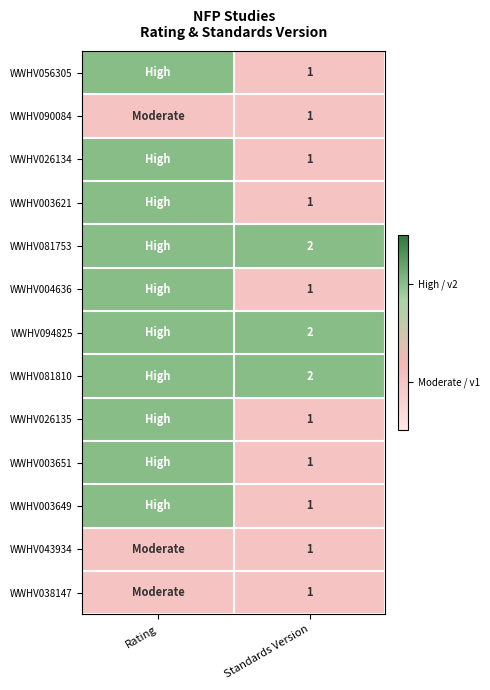

The value of WWHV081753 at Standards Version is 4. True or false?

False